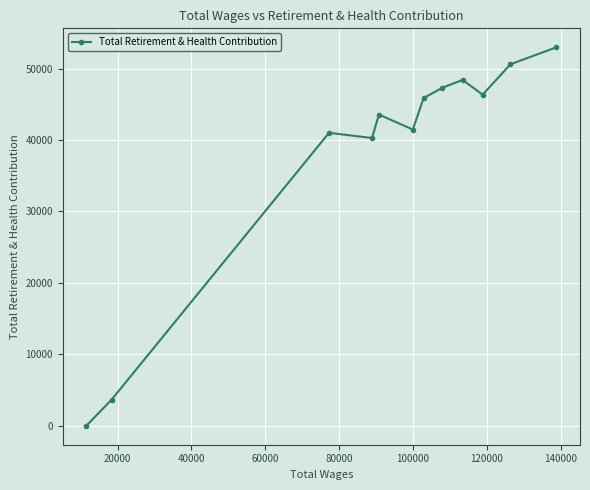

How many data points are less than 45870?

6